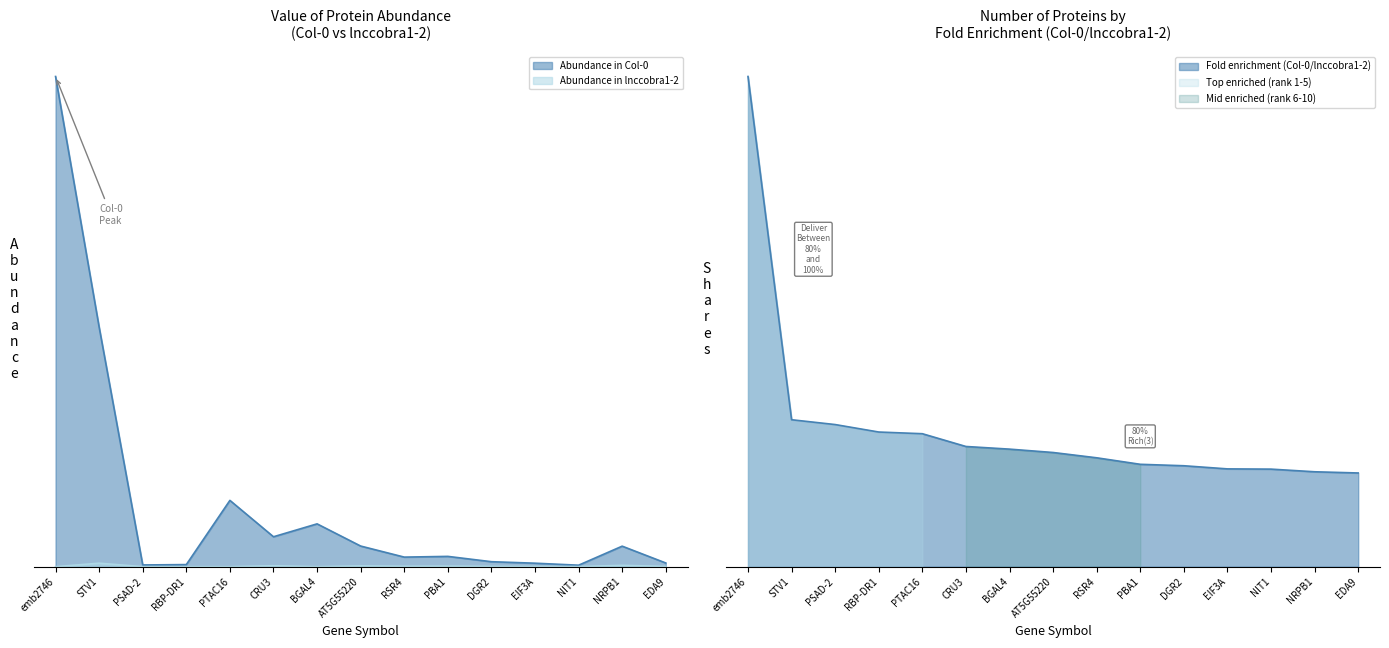

True or false: Abundance in Col-0 and Fold enrichment (Col-0/lnccobra1-2) intersect in this chart.

True